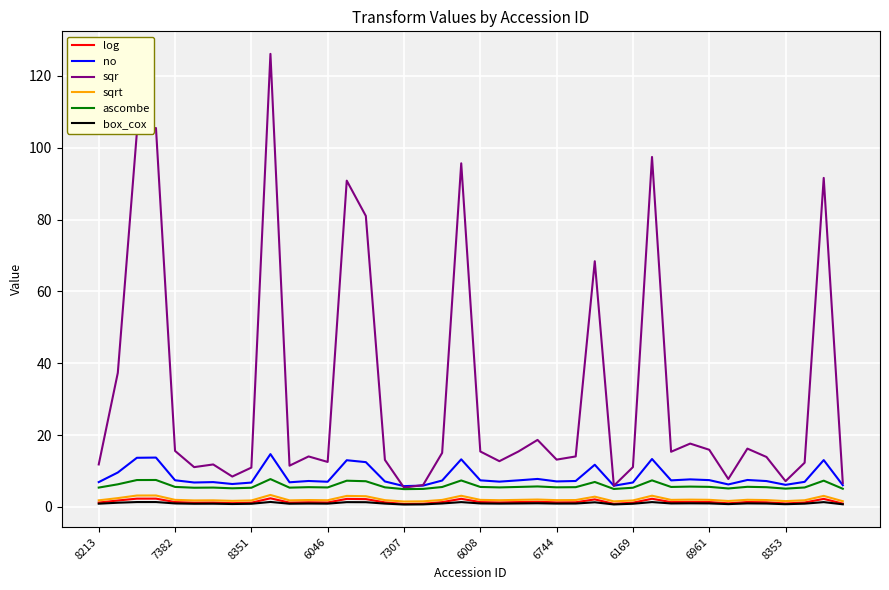

What is the difference between the second highest and minimum values in the sqrt series?

1.7